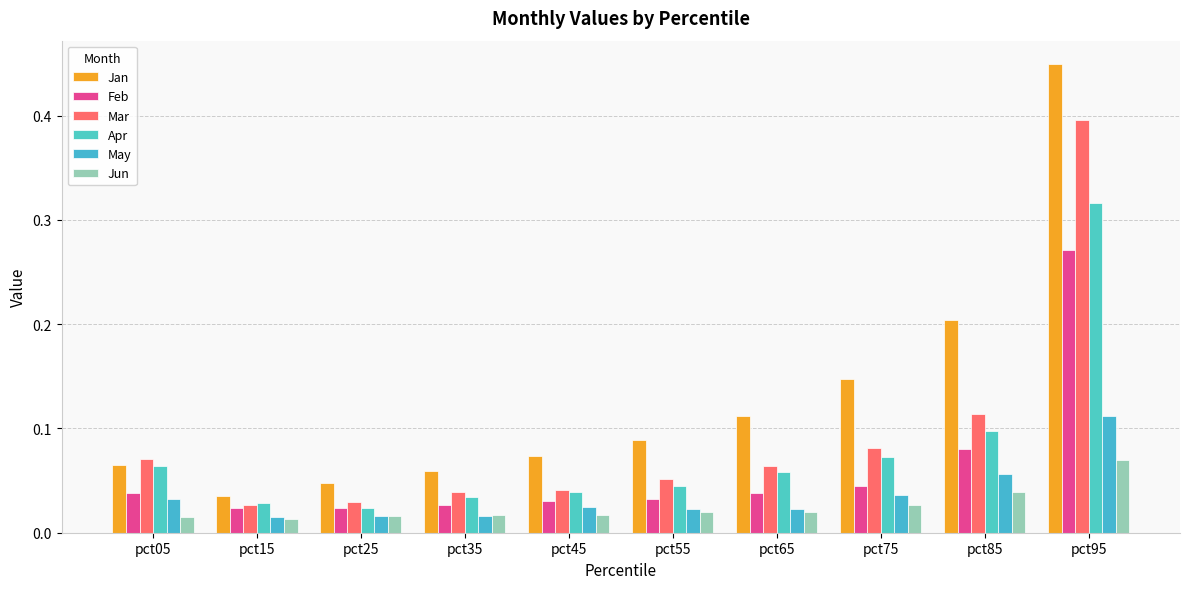

Rank the series at pct55 from lowest to highest value.

Jun, May, Feb, Apr, Mar, Jan